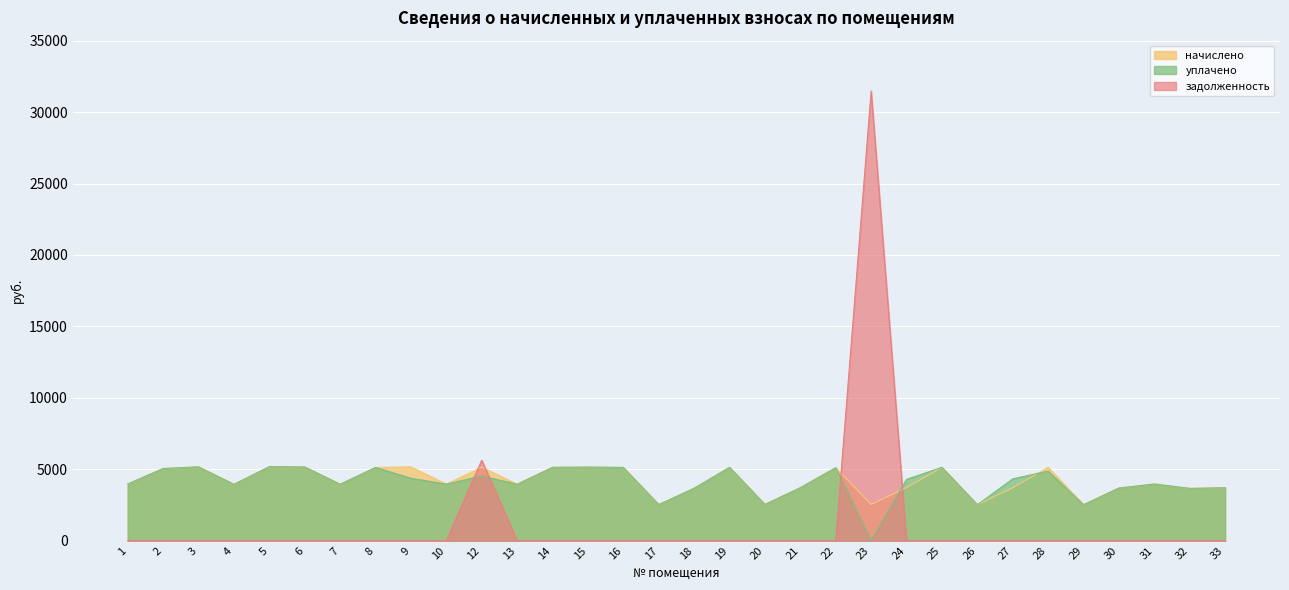

What is the sum of all начислено values?

134127.7